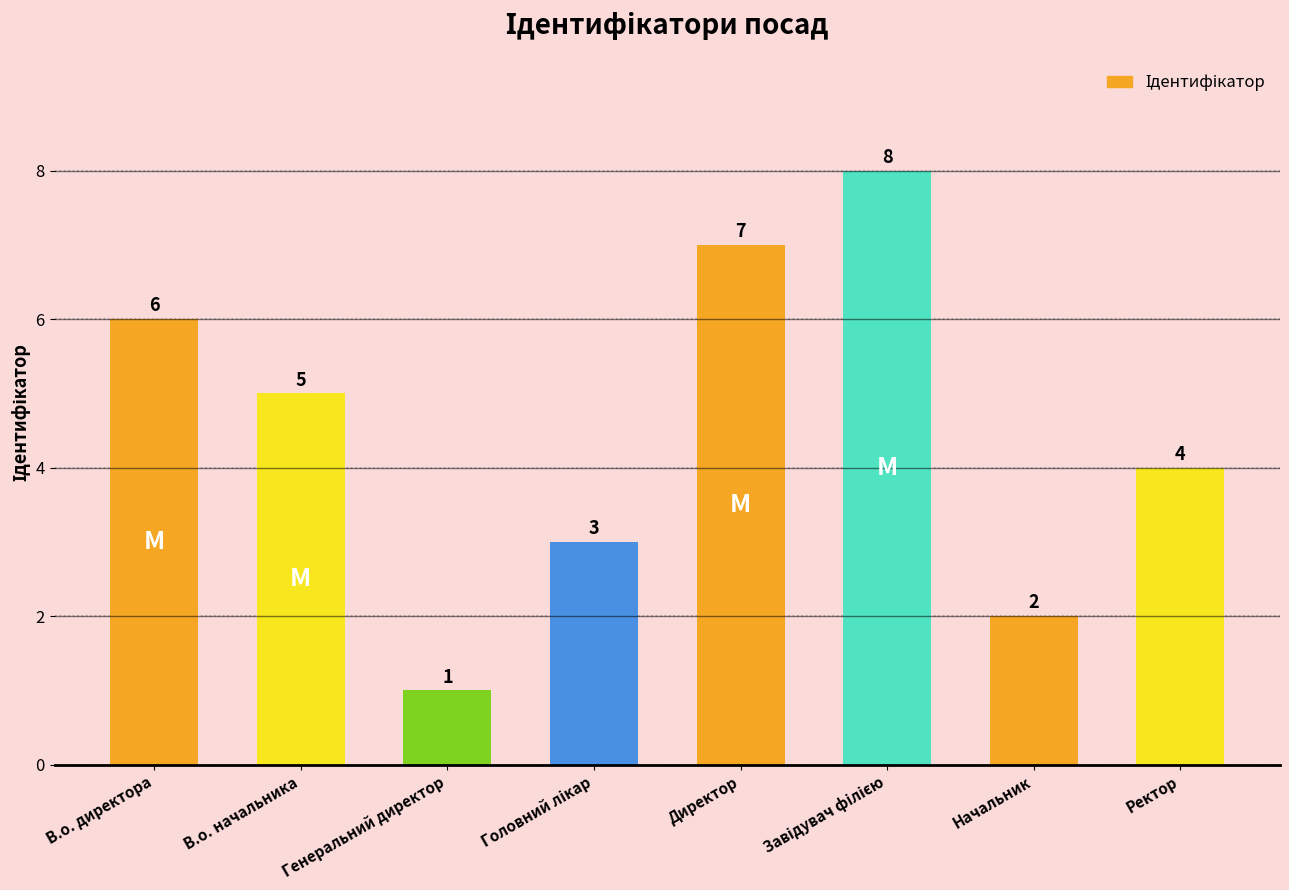

What is the maximum value shown in the chart?

8